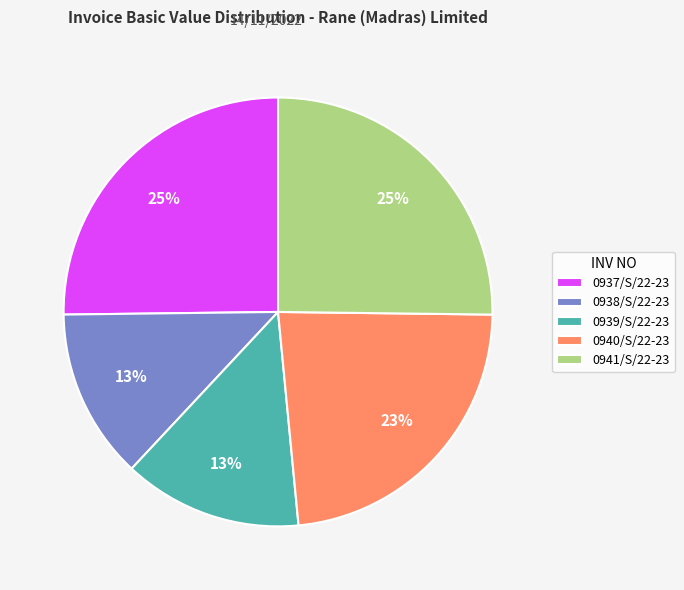

To the nearest percent, what is the difference between the 0940/S/22-23 and 0937/S/22-23 slice percentages?

2%